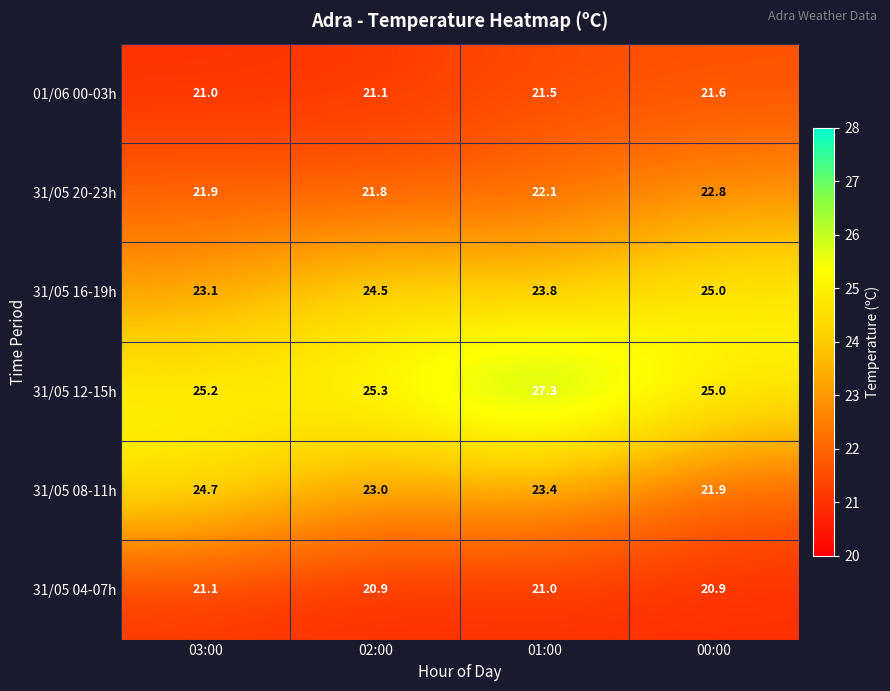

Rank the series at 01:00 from highest to lowest value.

31/05 12-15h, 31/05 16-19h, 31/05 08-11h, 31/05 20-23h, 01/06 00-03h, 31/05 04-07h